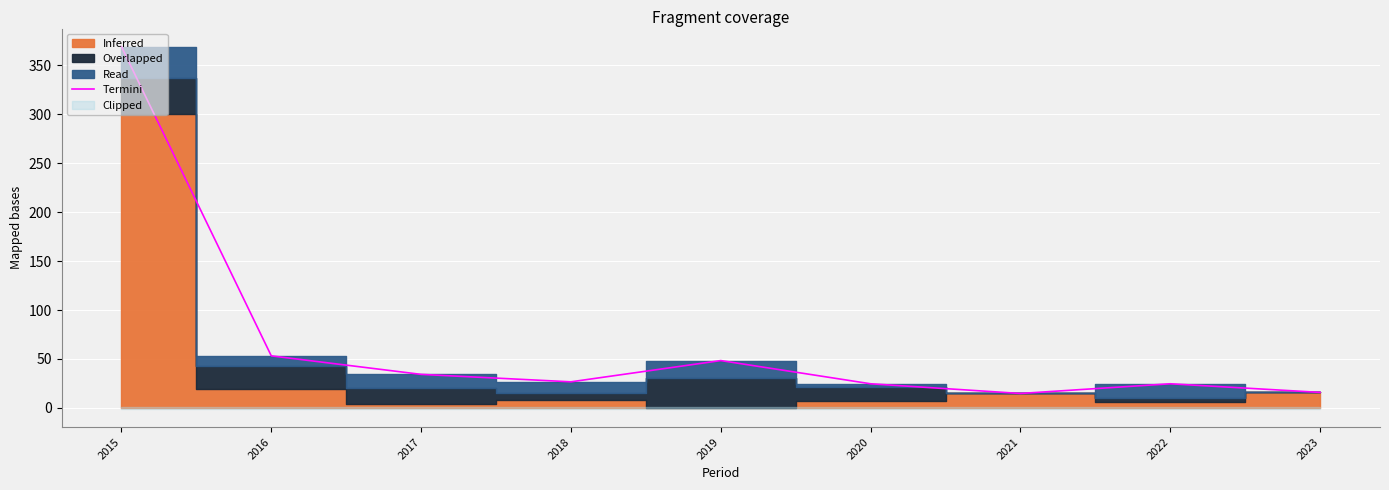

What is the difference between the second highest and minimum values?

38.4